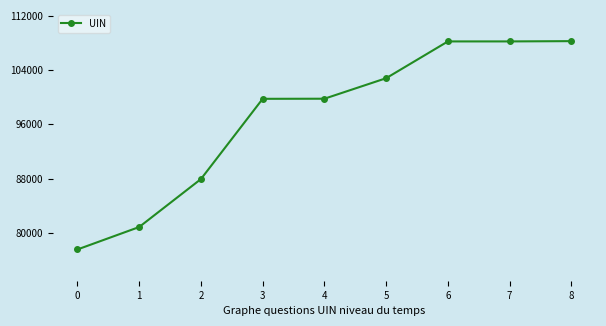

Is it true that the value at 5 is 102796?

True